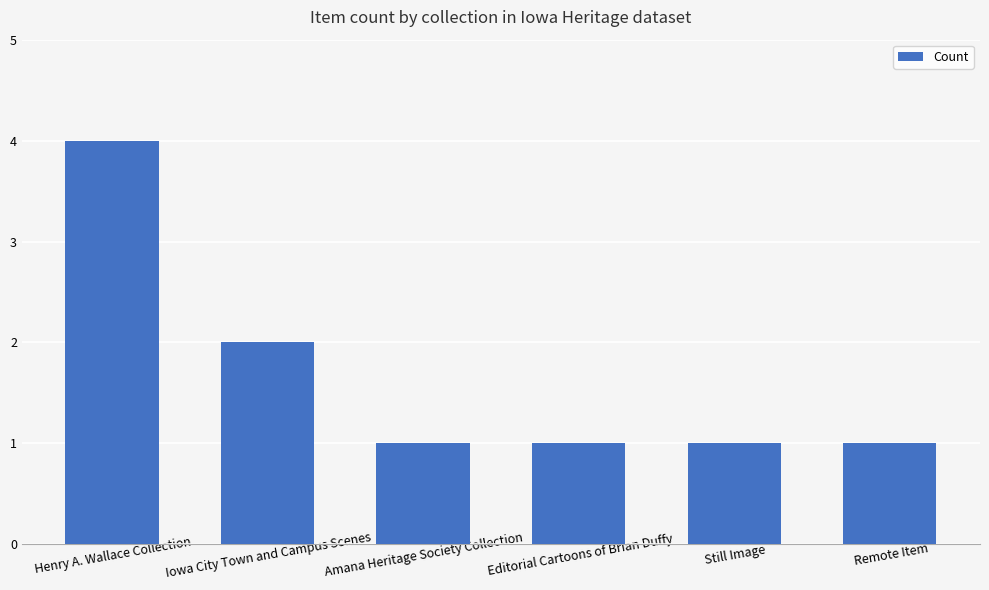

What is the difference between the maximum and second lowest values?

3